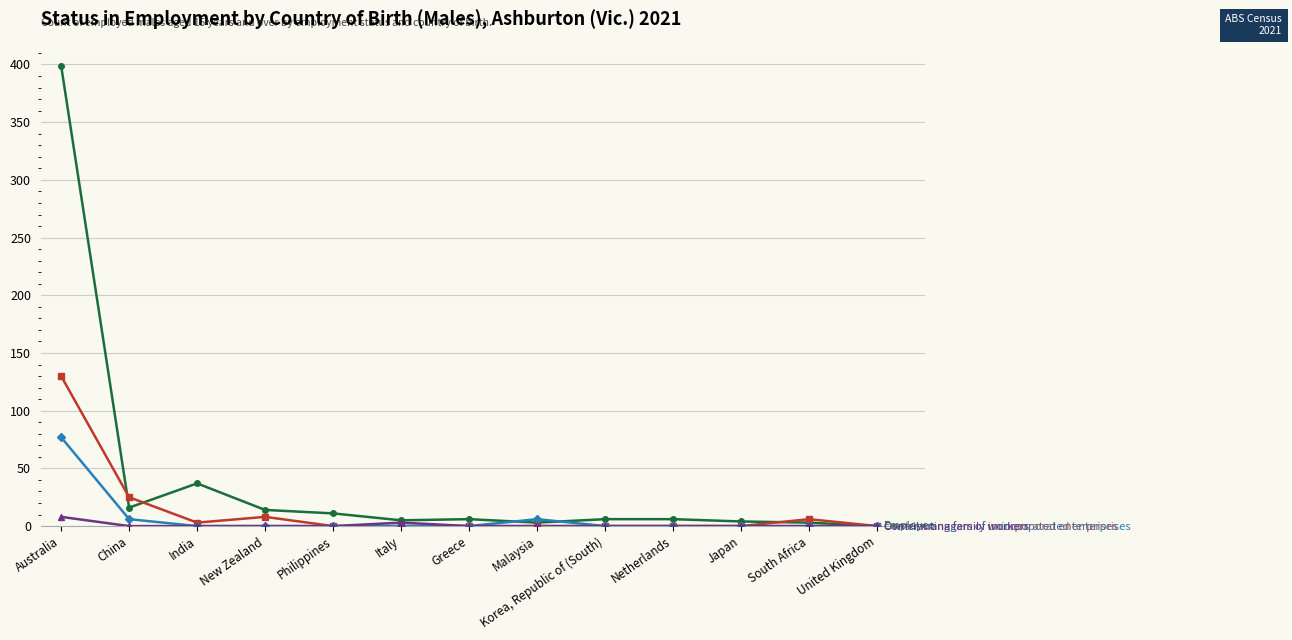

At which category is the sum across all series the highest?

Australia